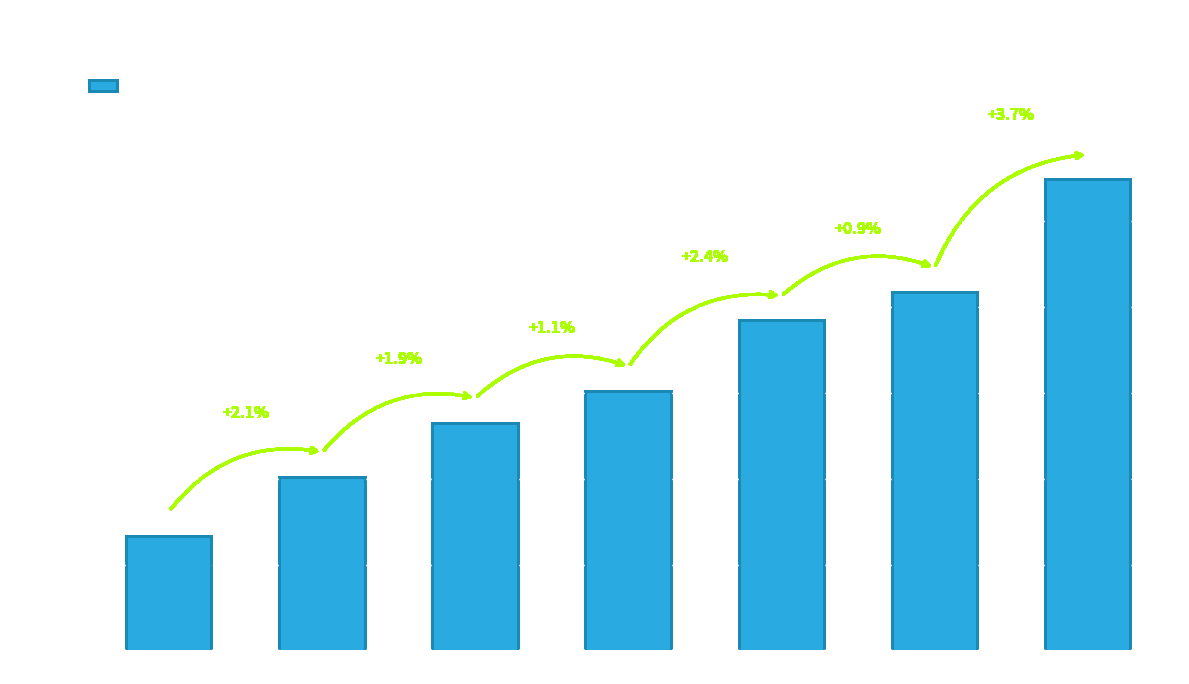

Is it true that the value at Zone 1 is 0.3?

False